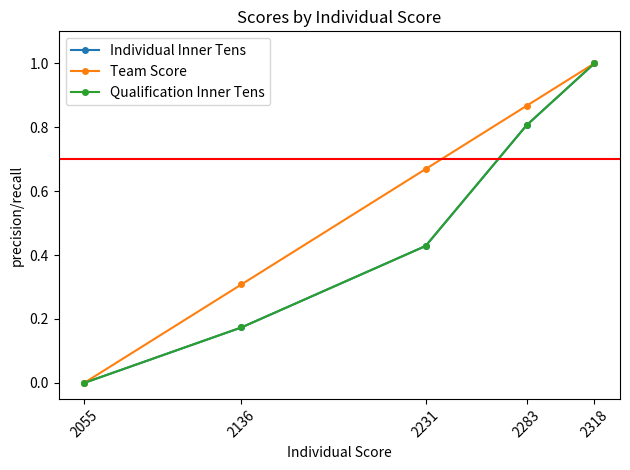

True or false: Team Score has more than 2 points higher than both neighbors.

False